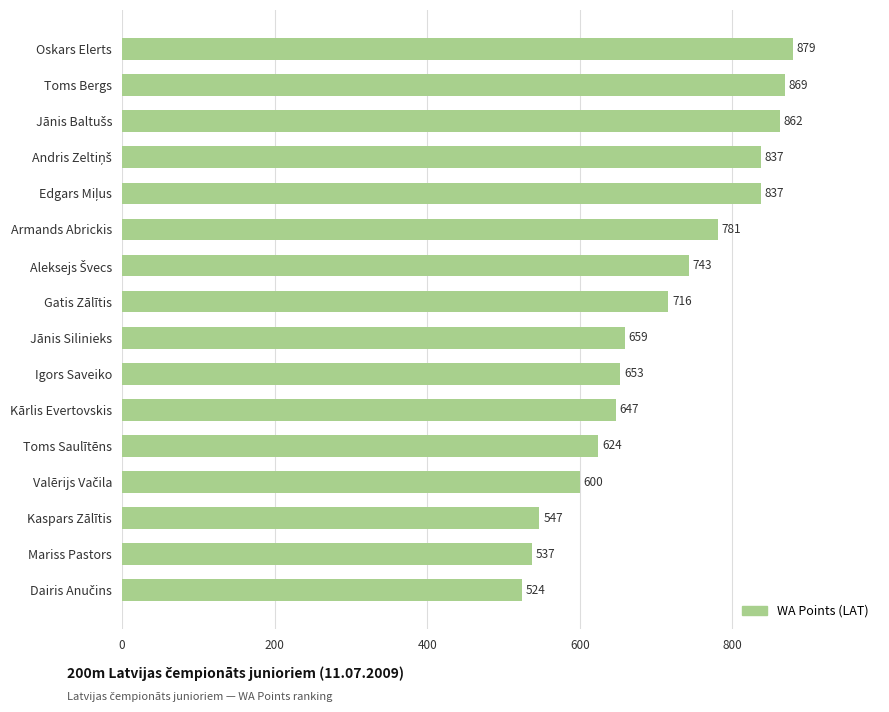

How many data points are less than 716?

8